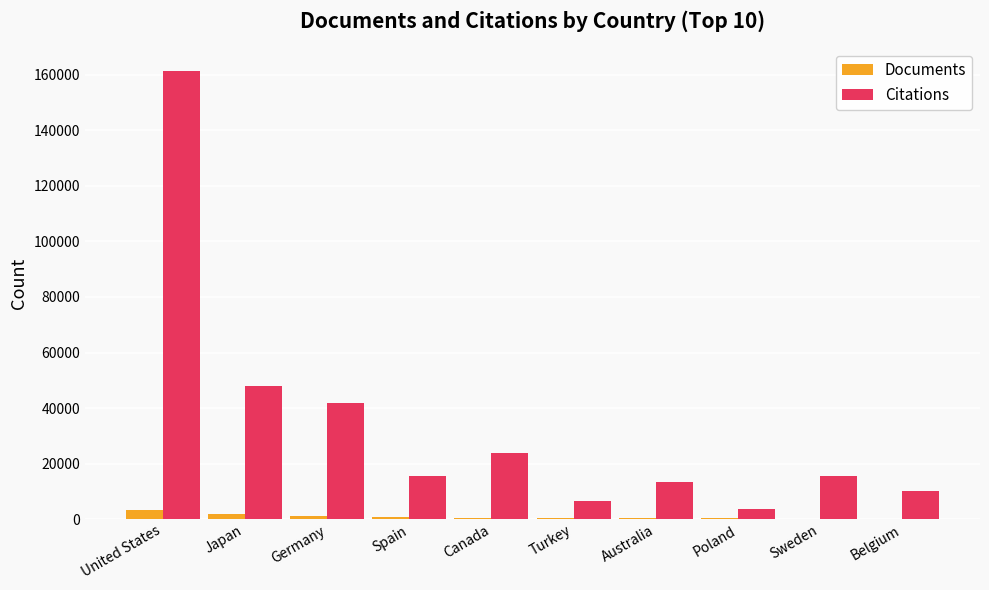

Is the value of Documents at Japan greater than the value of Citations at United States?

No